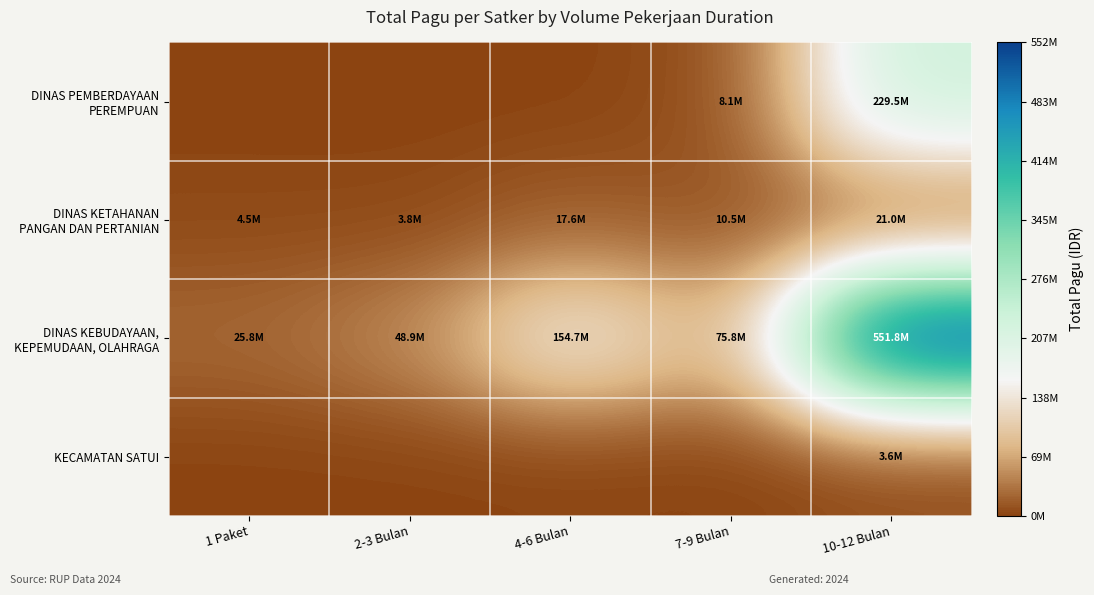

Between 7-9 Bulan and 2-3 Bulan, which is larger?

7-9 Bulan